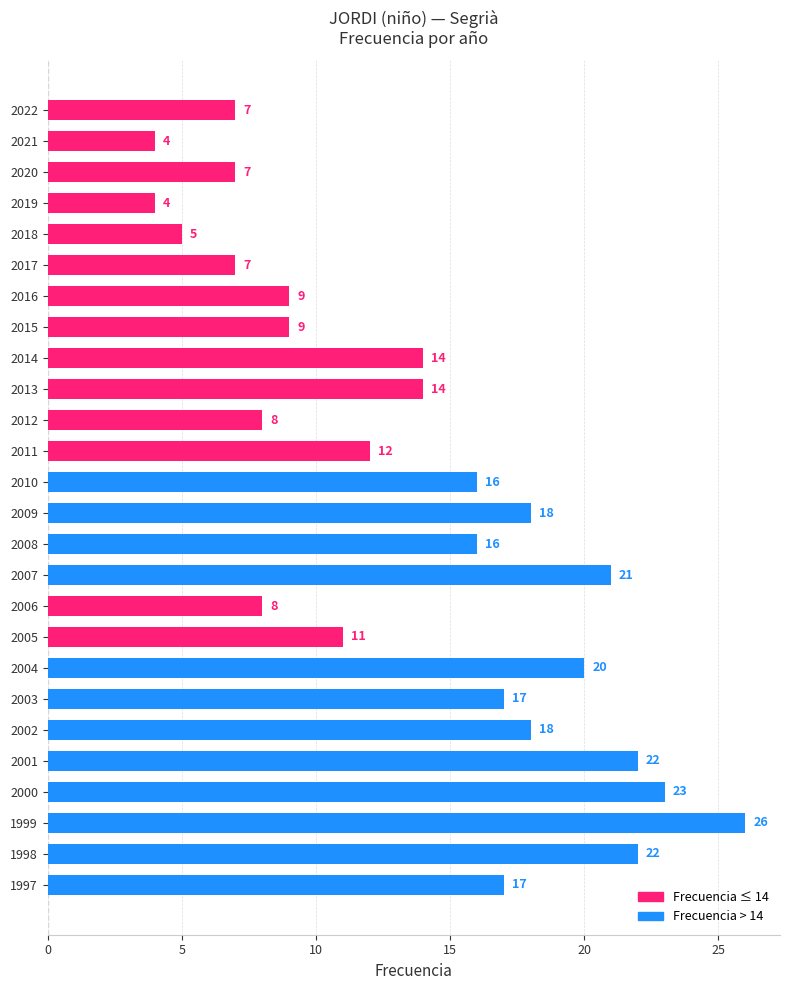

What is the value of the 13th bar from the top?

16